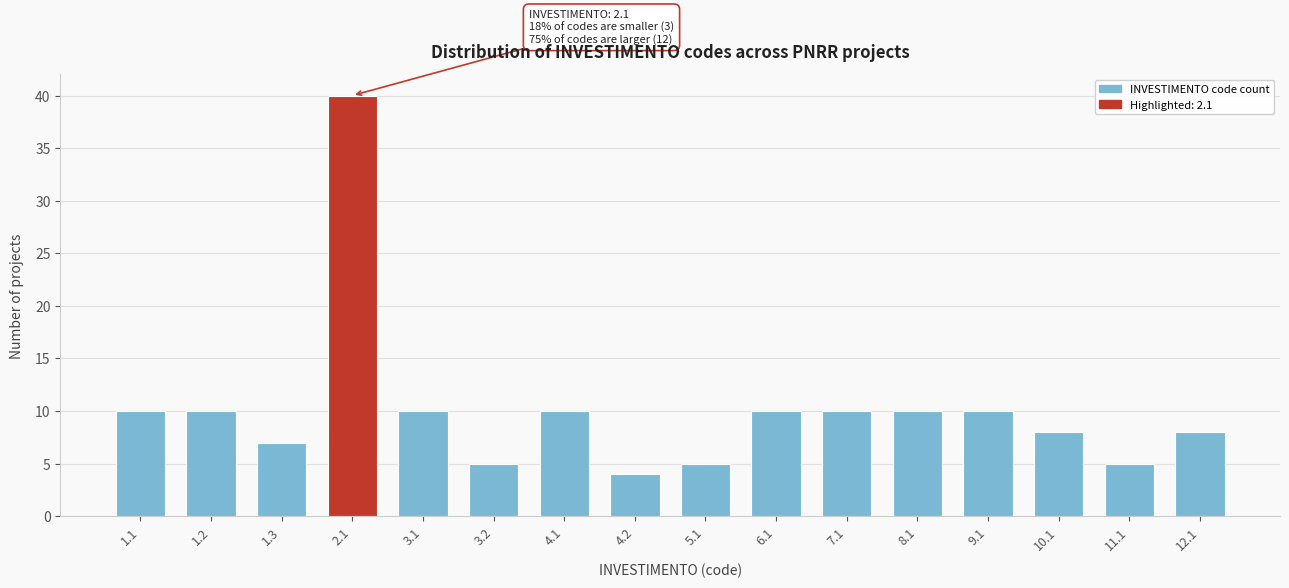

Reading right to left, extract all data points from this chart.

8	5	8	10	10	10	10	5	4	10	5	10	40	7	10	10